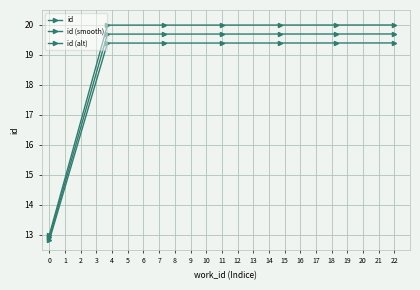

How many values in the id series exceed 19?

6